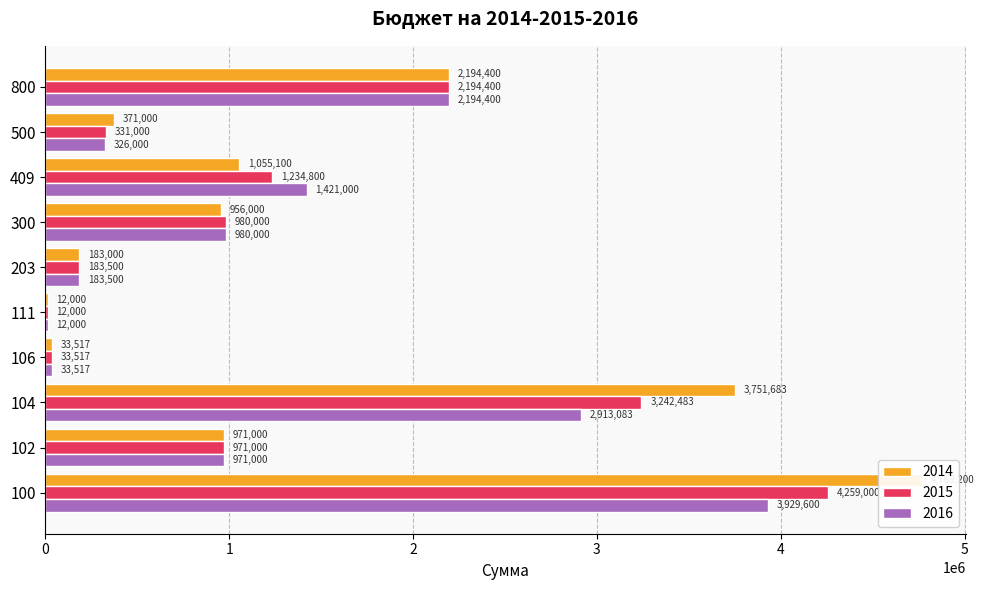

Read the 2015 value at 500.

331000